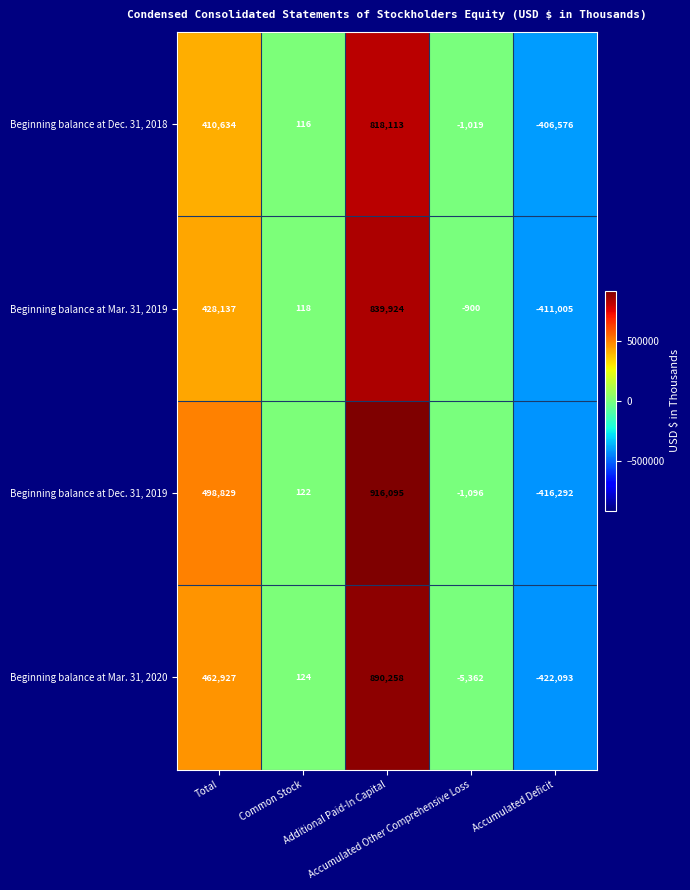

Rank the series by their average value, from highest to lowest.

Beginning balance at Dec. 31, 2019, Beginning balance at Mar. 31, 2020, Beginning balance at Mar. 31, 2019, Beginning balance at Dec. 31, 2018